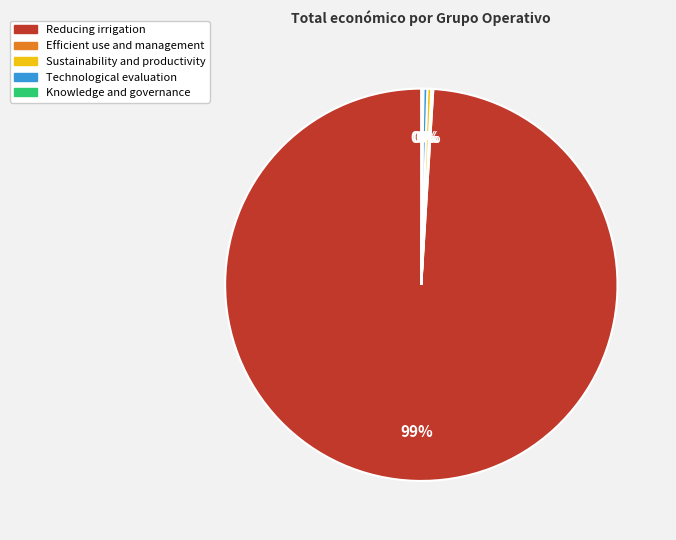

True or false: Reducing irrigation accounts for 87% of the total.

False